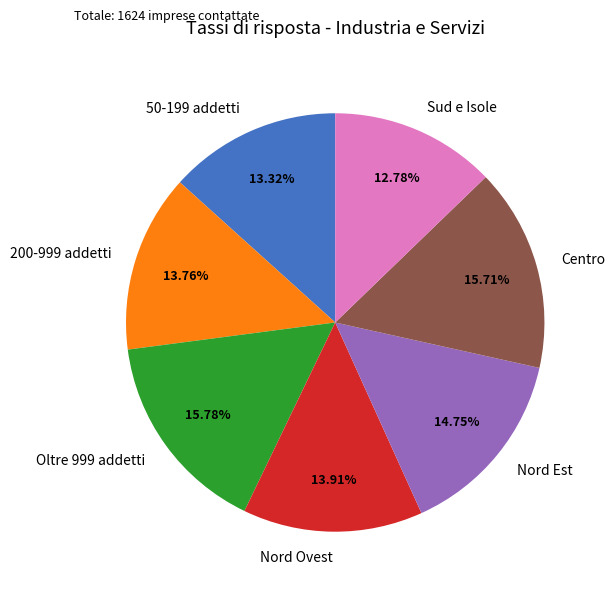

Is the sum of Oltre 999 addetti and Sud e Isole greater than half?

No